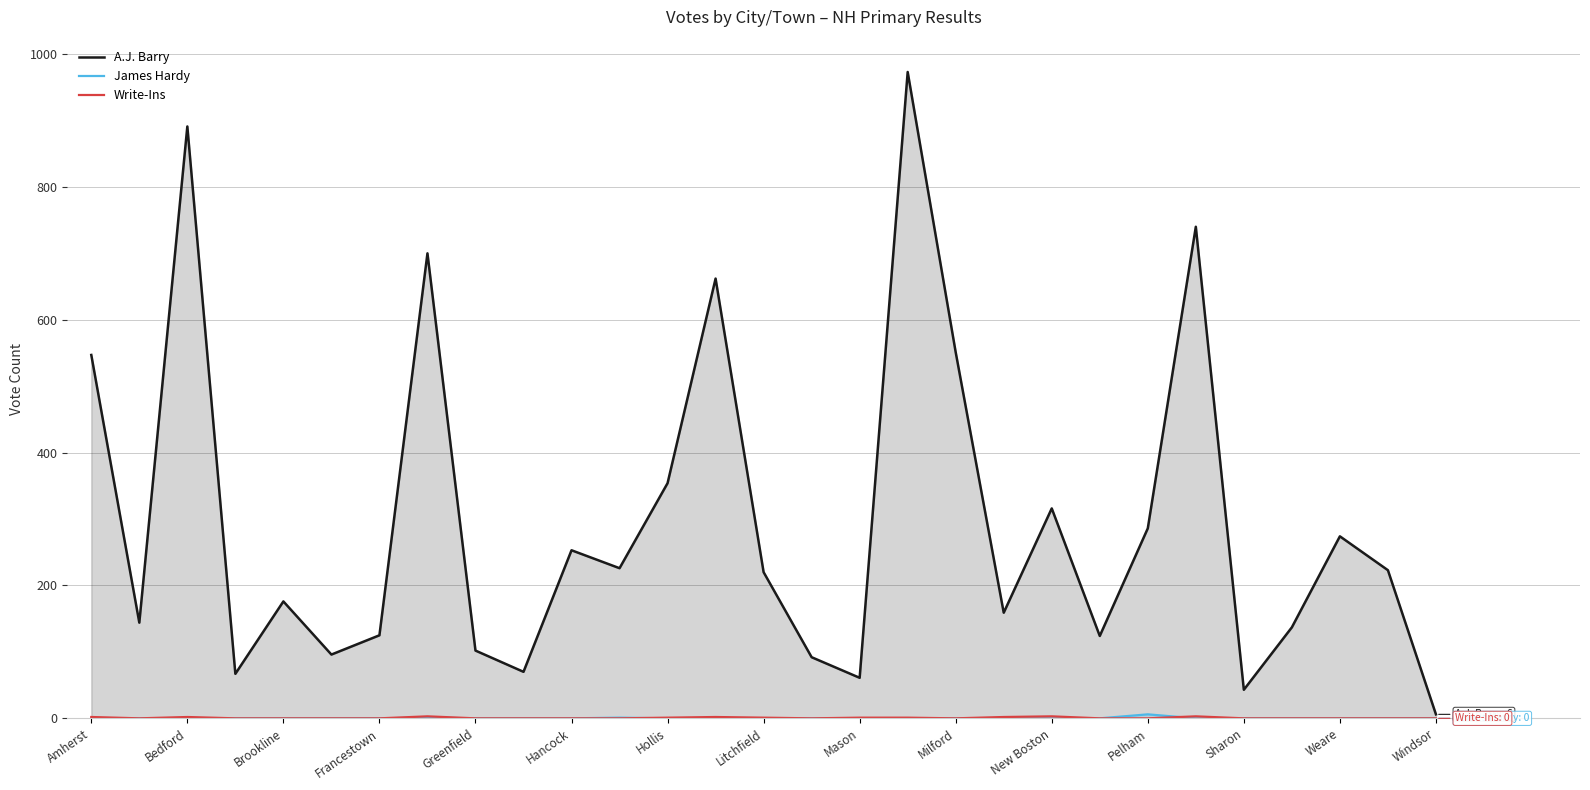

What is the difference between the maximum and minimum values in the James Hardy series?

6